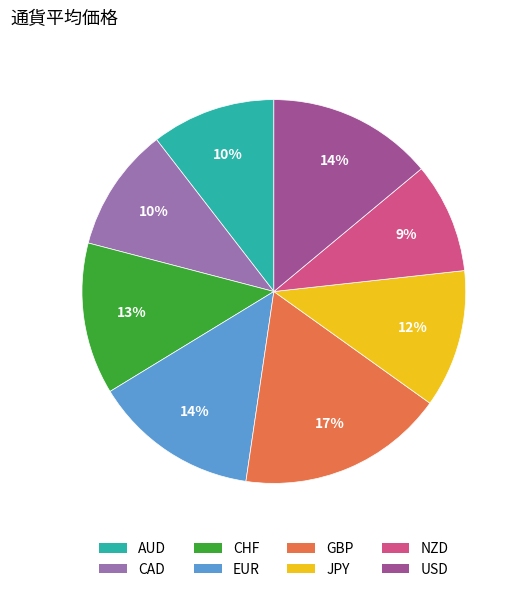

Approximately how many times larger is the value at USD compared to CHF?

1.1